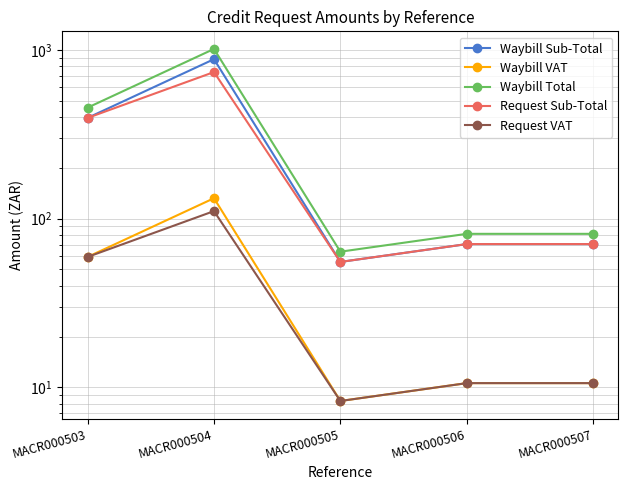

What is the maximum value shown in the chart?

1012.0